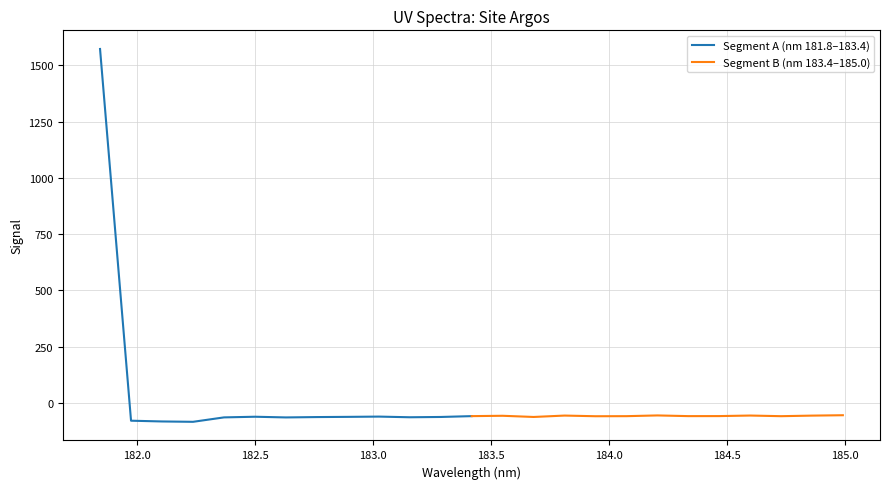

What is the maximum value for Segment A (nm 181.8–183.4)?

1572.2